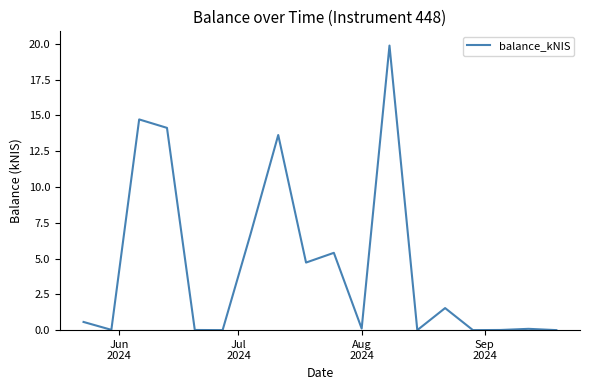

What is the difference between the maximum and minimum values?

19.9